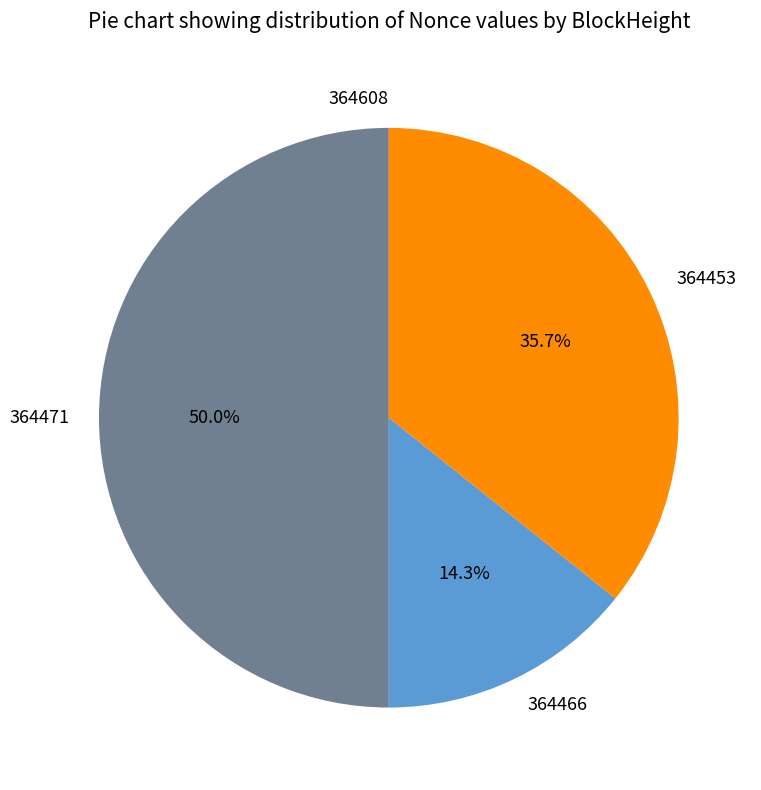

Is 364466 the majority of the pie?

No